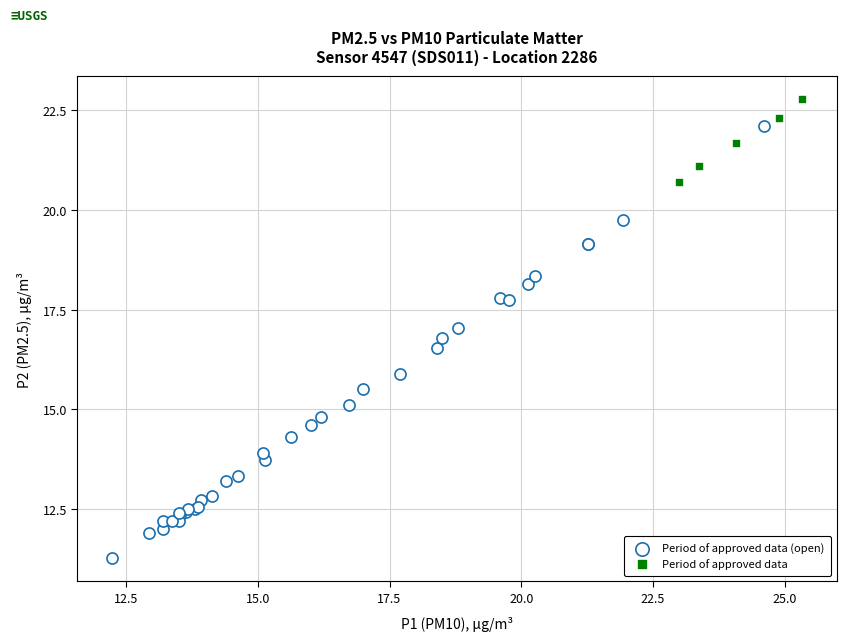

Which series has the largest Y range (max minus min)?

Period of approved data (open)